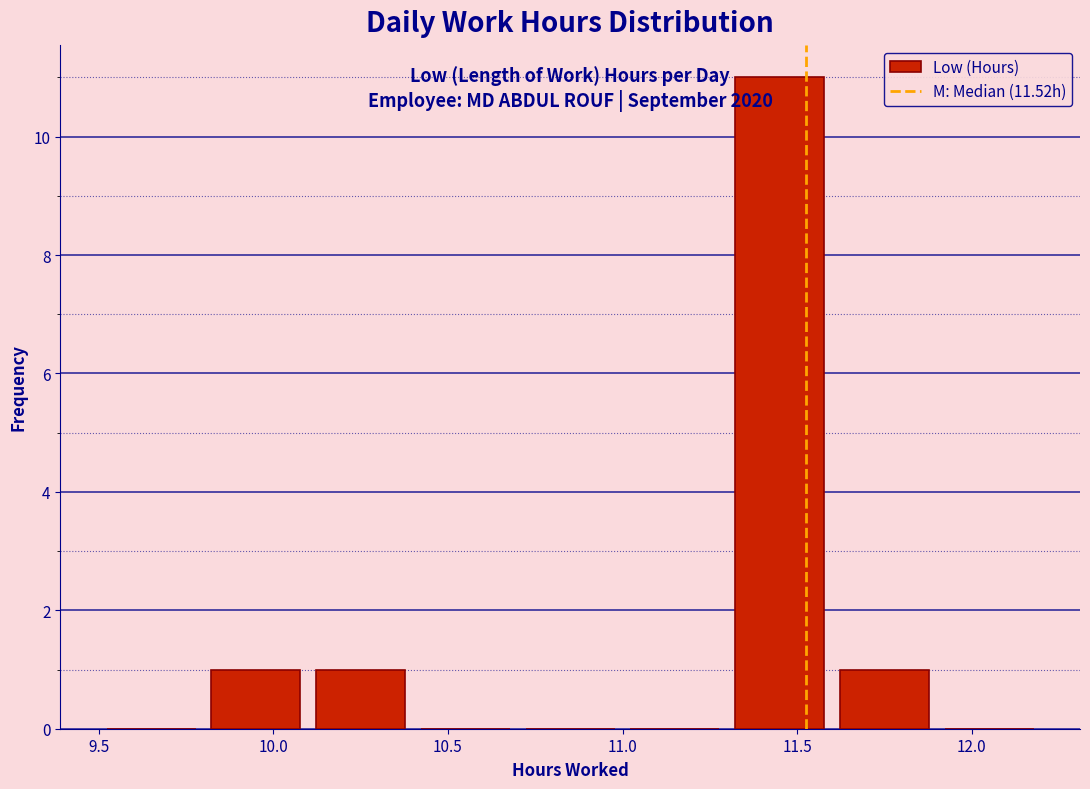

Which range on the x-axis has the tallest bar?

11.3 to 11.6